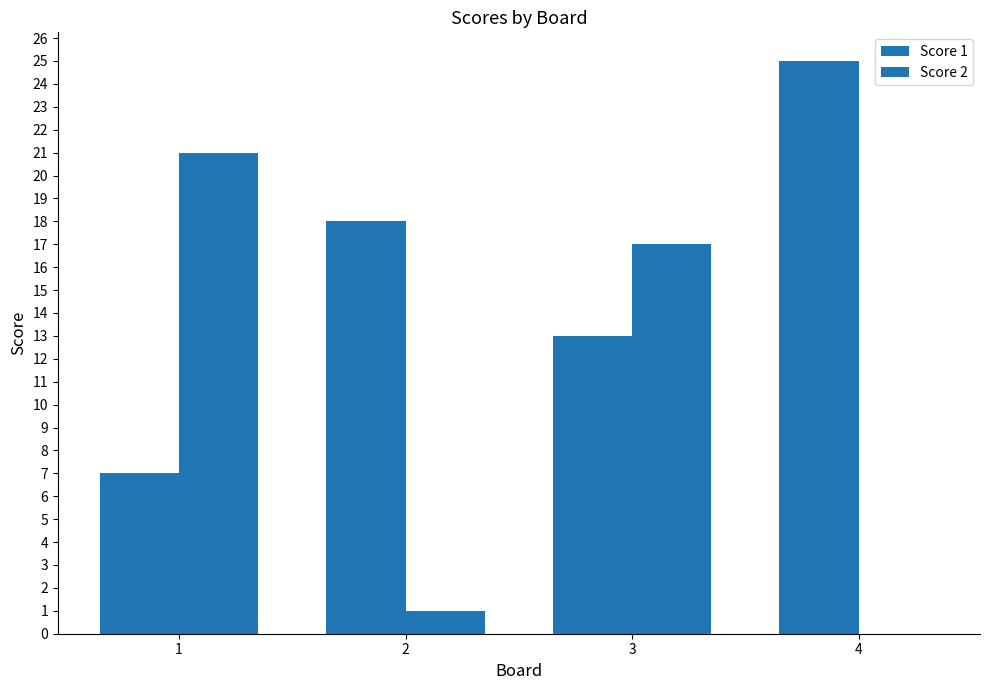

List the labels in order of Score 2 value, largest first.

1, 3, 2, 4